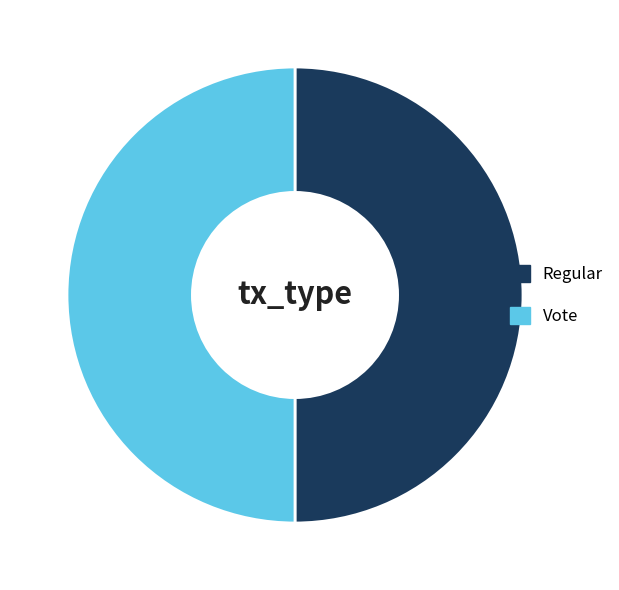

True or false: Regular accounts for 50% of the total.

True